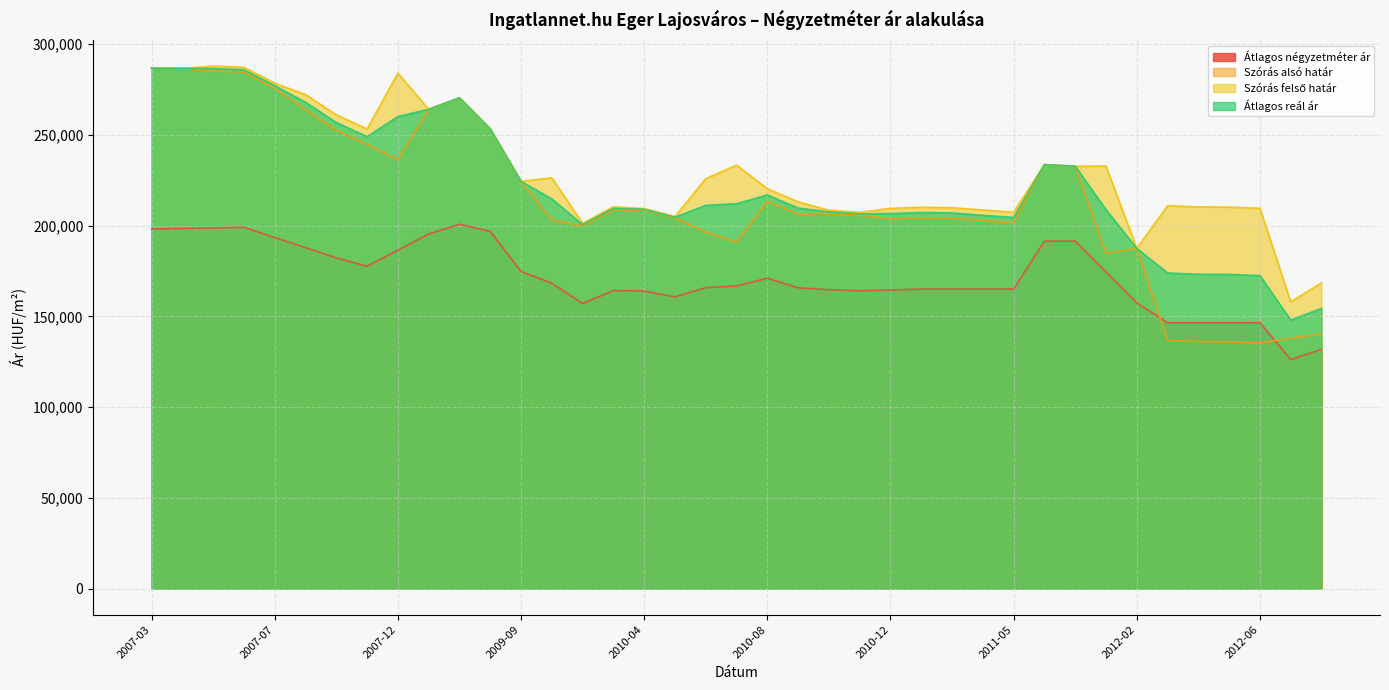

Reading right to left, transcribe all the data shown in this chart.

Átlagos négyzetméter ár: 2012-08=131867	2012-07=126137	2012-06=146498	2012-05=146498	2012-04=146498	2012-03=146498	2012-02=157407	2012-01=174417	2011-12=191428	2011-11=191428	2011-05=165023	2011-03=165023	2011-02=165023	2011-01=165023	2010-12=164555	2010-11=164088	2010-10=164682	2010-09=165744	2010-08=171008	2010-07=166743	2010-06=165837	2010-05=160728	2010-04=163932	2010-03=164205	2010-02=157080	2010-01=168280	2009-09=174740	2009-08=196821	2008-10=200732	2008-08=195409	2007-12=186505	2007-11=177602	2007-10=182245	2007-08=187849	2007-07=193452	2007-06=199056	2007-05=198742	2007-04=198427	2007-03=198113
Szórás alsó határ: 2012-08=140277	2012-07=137891	2012-06=135362	2012-05=136006	2012-04=136099	2012-03=136796	2012-02=187440	2012-01=184707	2011-12=232711	2011-11=233610	2011-05=201597	2011-03=202807	2011-02=204089	2011-01=204324	2010-12=203737	2010-11=205590	2010-10=206751	2010-09=206241	2010-08=213458	2010-07=190827	2010-06=196504	2010-05=204192	2010-04=208572	2010-03=208657	2010-02=199801	2010-01=203078	2009-09=224383	2009-08=253325	2008-10=270392	2008-08=264107	2007-12=236156	2007-11=244772	2007-10=252584	2007-08=263724	2007-07=275786	2007-06=284555	2007-05=285220	2007-04=286660	2007-03=286768
Szórás felső határ: 2012-08=168459	2012-07=157977	2012-06=209546	2012-05=210190	2012-04=210283	2012-03=210980	2012-02=187440	2012-01=232819	2011-12=232711	2011-11=233610	2011-05=207379	2011-03=208589	2011-02=209871	2011-01=210106	2010-12=209519	2010-11=207312	2010-10=208473	2010-09=213095	2010-08=220312	2010-07=233339	2010-06=225844	2010-05=205026	2010-04=209406	2010-03=210379	2010-02=201283	2010-01=226356	2009-09=224383	2009-08=253325	2008-10=270392	2008-08=264107	2007-12=284036	2007-11=253256	2007-10=261068	2007-08=272208	2007-07=278454	2007-06=287223	2007-05=287888	2007-04=286660	2007-03=286768
Átlagos reál ár: 2012-08=154368	2012-07=147934	2012-06=172454	2012-05=173098	2012-04=173191	2012-03=173888	2012-02=187440	2012-01=208763	2011-12=232711	2011-11=233610	2011-05=204488	2011-03=205698	2011-02=206980	2011-01=207215	2010-12=206628	2010-11=206451	2010-10=207612	2010-09=209668	2010-08=216885	2010-07=212083	2010-06=211174	2010-05=204609	2010-04=208989	2010-03=209518	2010-02=200542	2010-01=214717	2009-09=224383	2009-08=253325	2008-10=270392	2008-08=264107	2007-12=260096	2007-11=249014	2007-10=256826	2007-08=267966	2007-07=277120	2007-06=285889	2007-05=286554	2007-04=286660	2007-03=286768